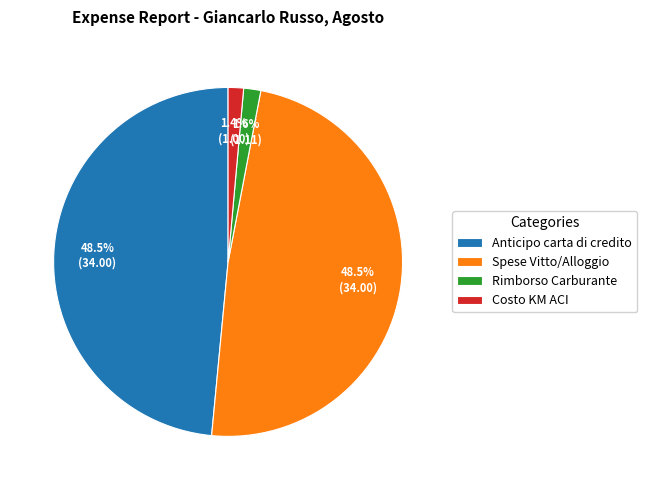

Is there any slice that represents more than half of the pie?

No